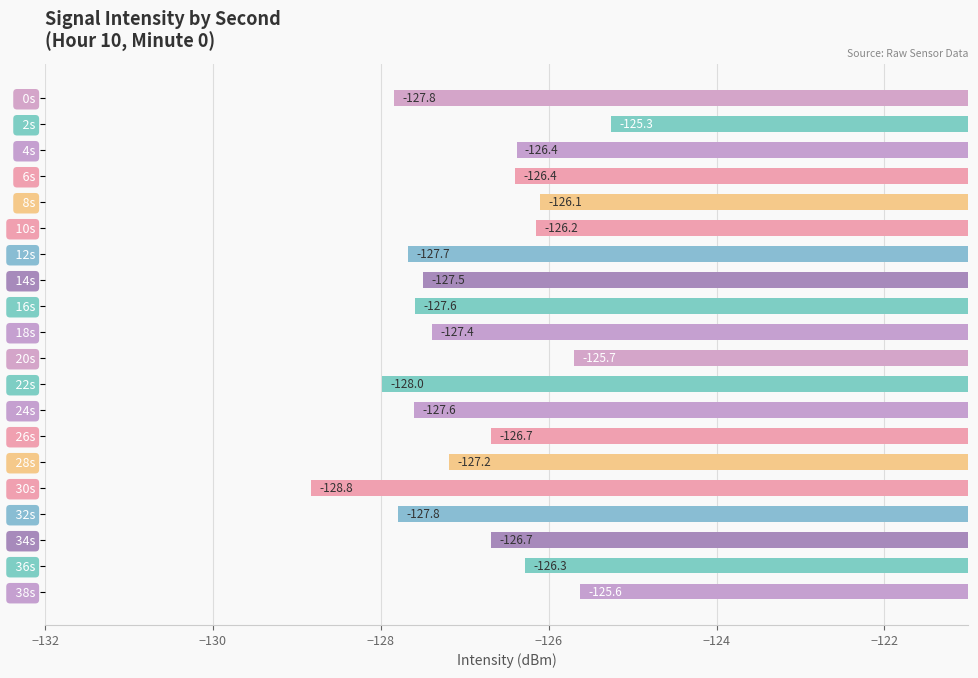

What is the difference between the second highest and second lowest values?

2.4